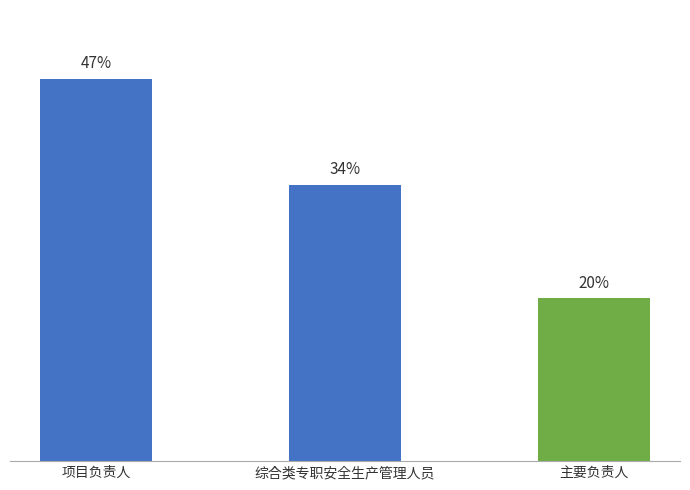

What is the label of the 3rd bar from the right?

项目负责人